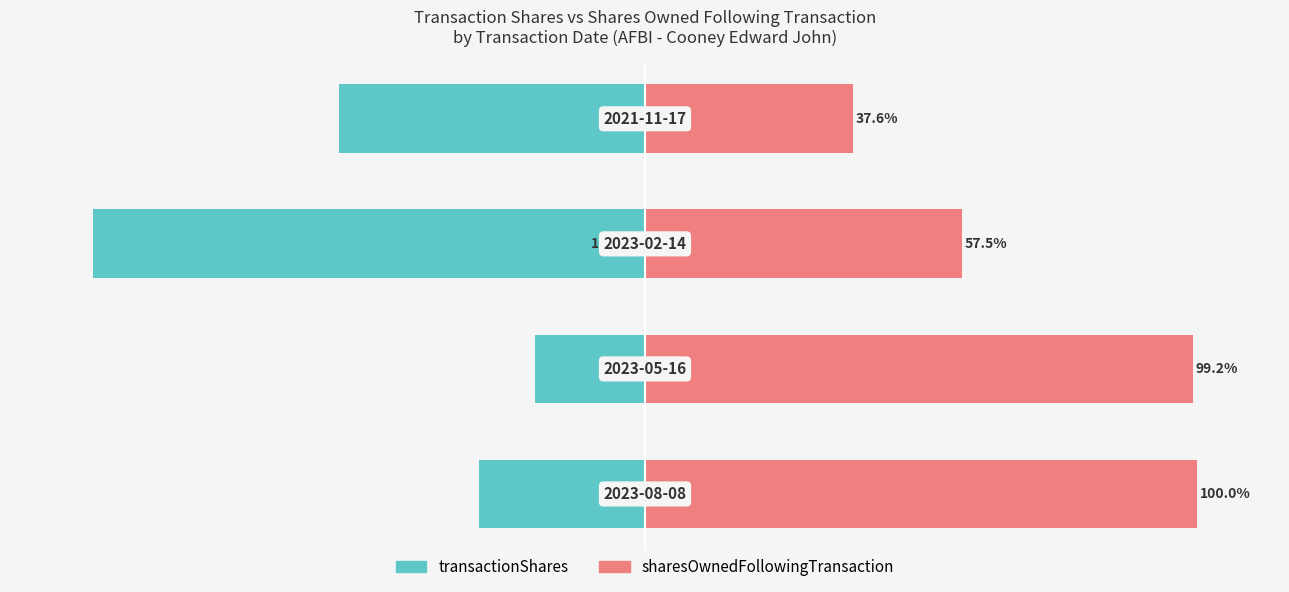

At how many categories does at least one series exceed -54?

4